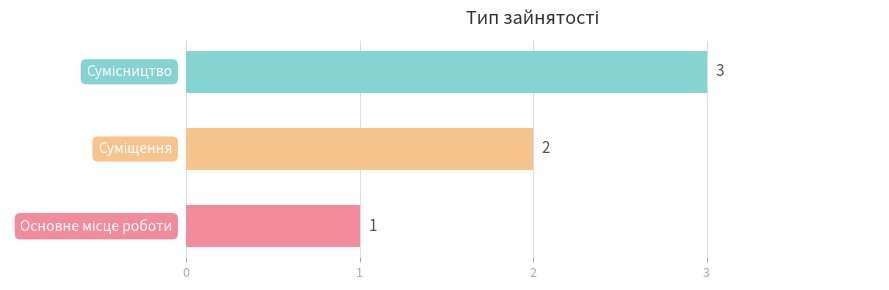

What is the maximum value shown in the chart?

3